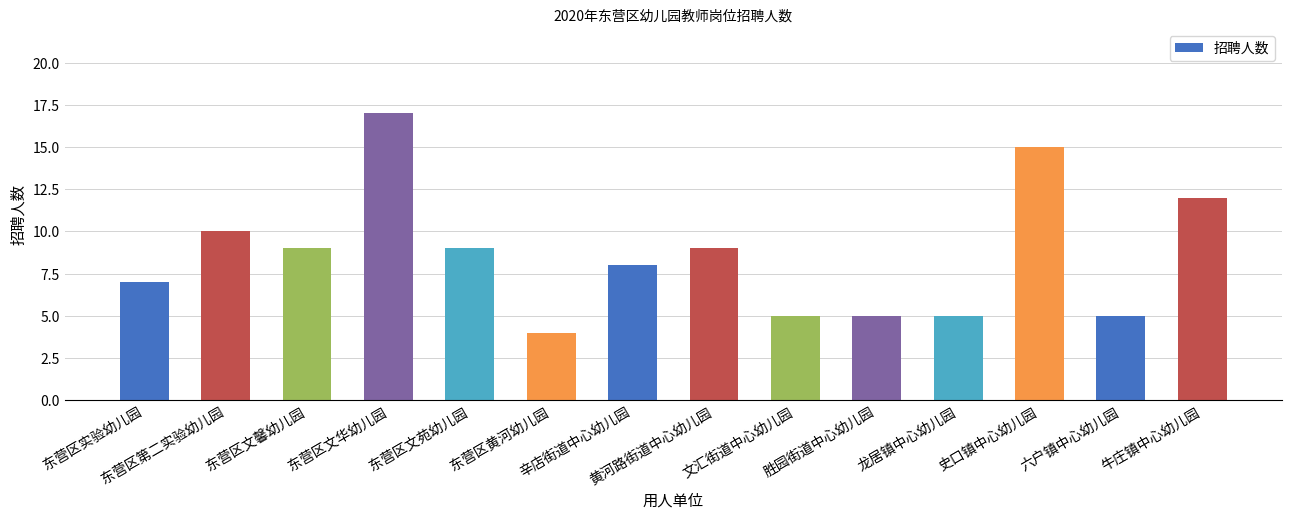

Reading left to right, what are all the values shown in this chart?

7	10	9	17	9	4	8	9	5	5	5	15	5	12